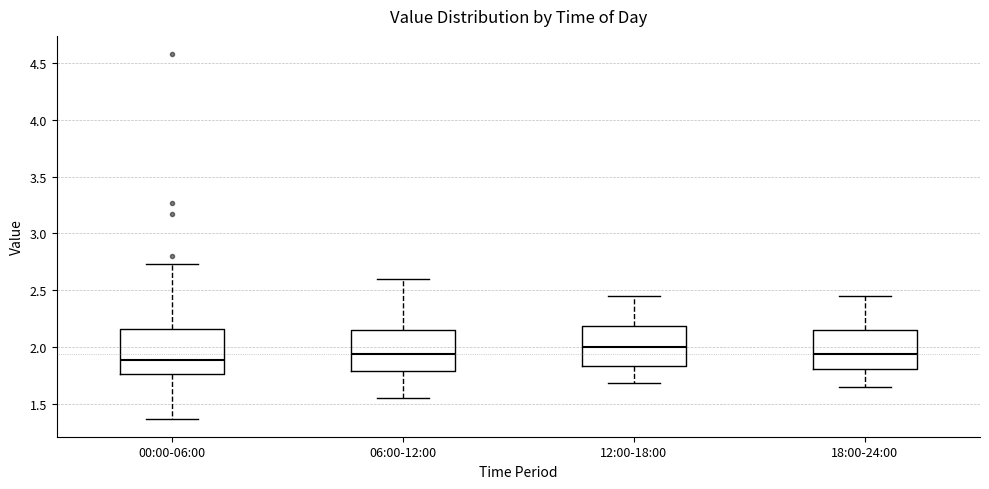

Reading left to right, transcribe this box plot: for each box, give where its median line is, the range the box spans, and where its two whiskers end, as read against the y-axis. The values are not printed on the chart, so give them approximately, as read against the axis.

00:00-06:00: median 1.90, box 1.75 to 2.15, whiskers 1.35 to 2.75
06:00-12:00: median 1.95, box 1.80 to 2.15, whiskers 1.55 to 2.60
12:00-18:00: median 2.00, box 1.85 to 2.20, whiskers 1.70 to 2.45
18:00-24:00: median 1.95, box 1.80 to 2.15, whiskers 1.65 to 2.45